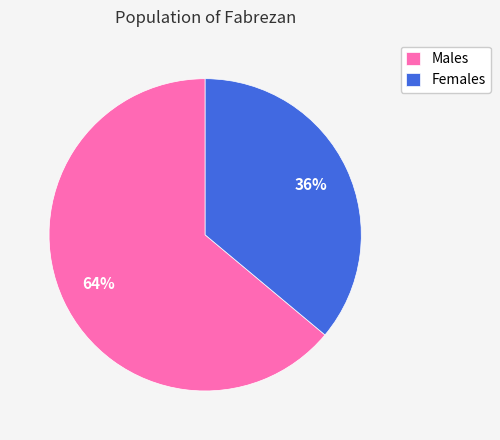

Rank the categories by value from highest to lowest.

Males, Females